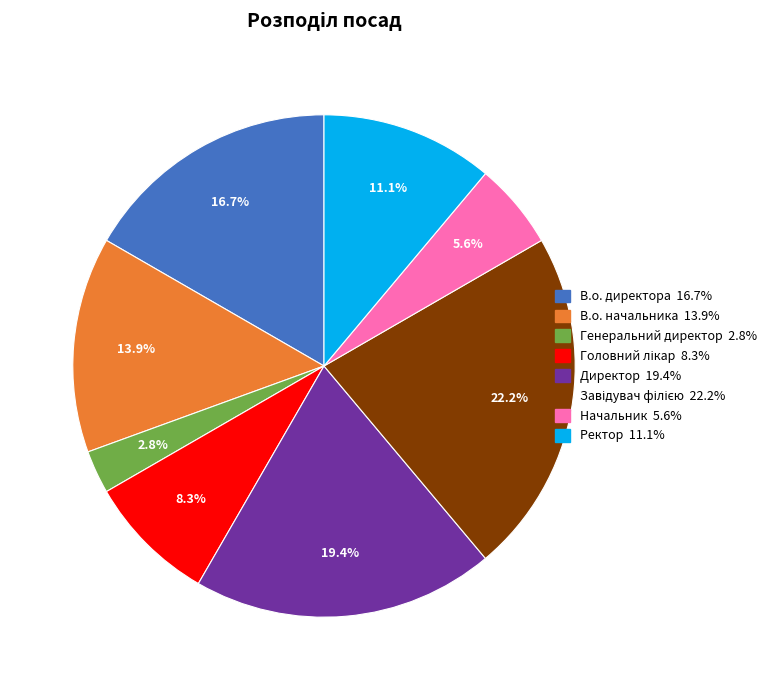

Does any single category account for the majority?

No